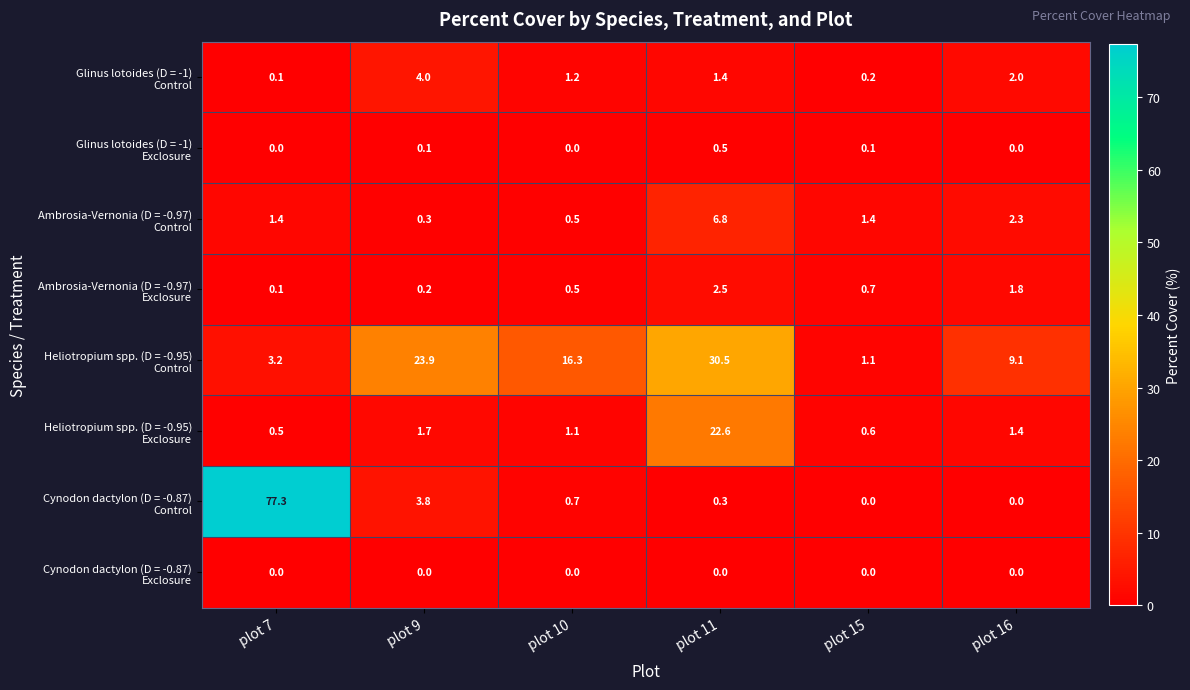

What is the greatest value displayed?

77.3